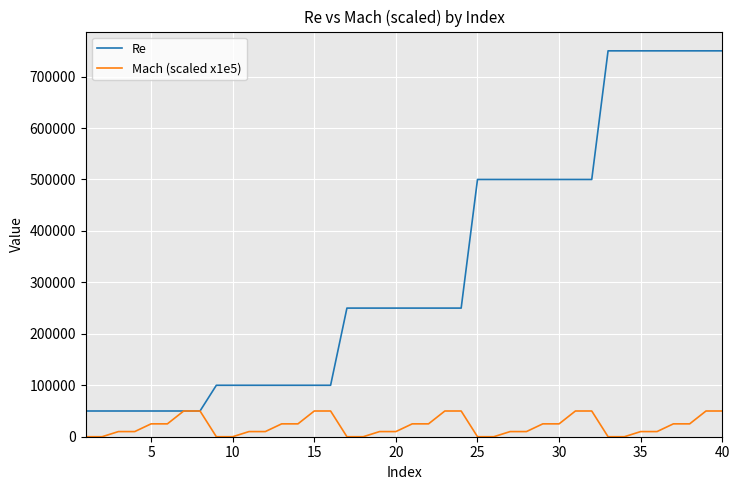

What is the difference between the maximum and minimum values in the Re series?

700000